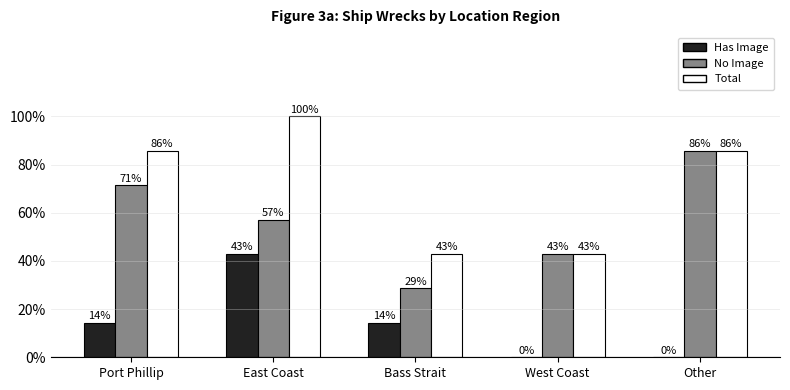

Between Port Phillip and West Coast, which series saw the biggest shift?

Total